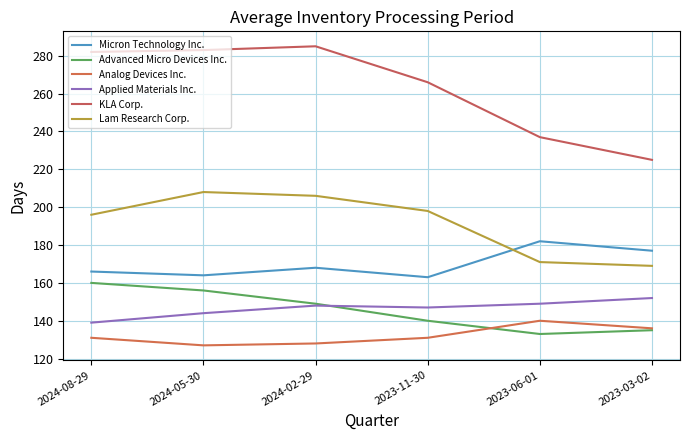

What is the difference between the second highest and minimum values in the Applied Materials Inc. series?

10